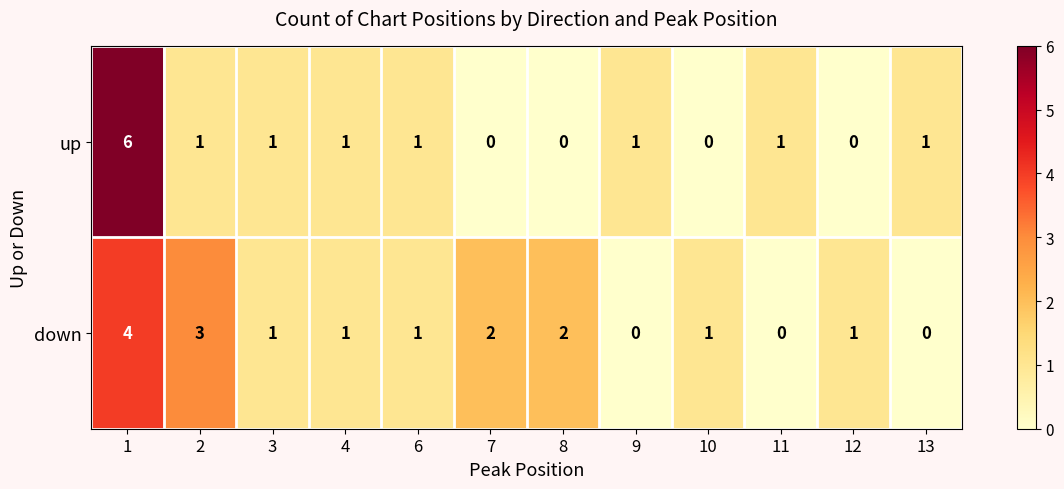

The value of down at 9 is -2. True or false?

False